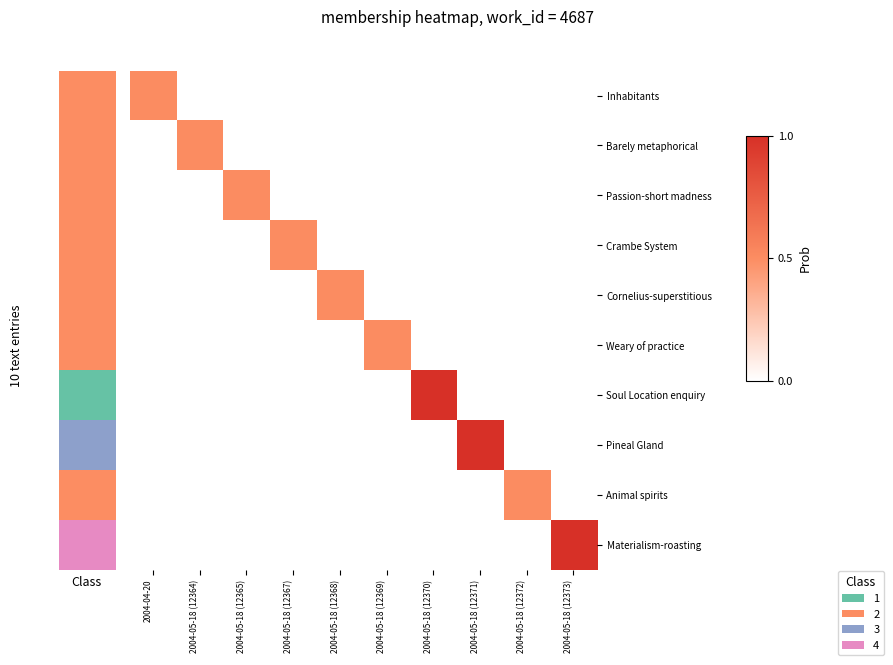

Which series has the largest range (max minus min)?

Soul Location enquiry